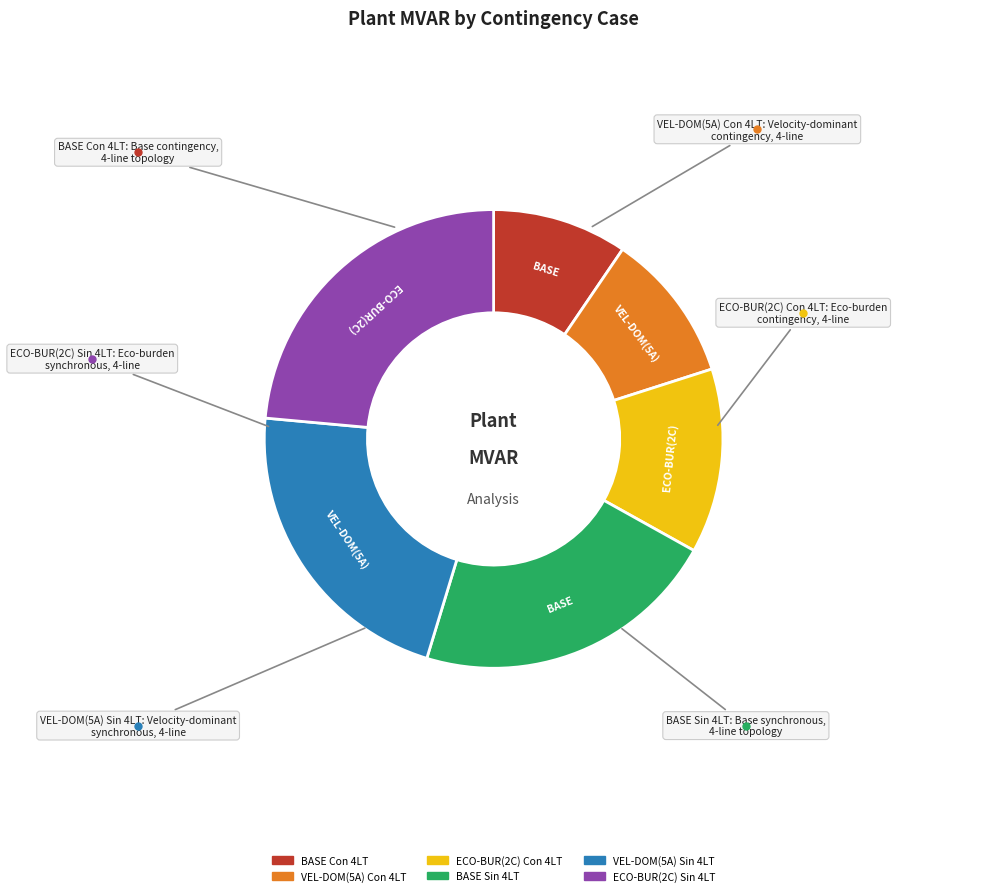

Is there a majority slice in this chart?

No